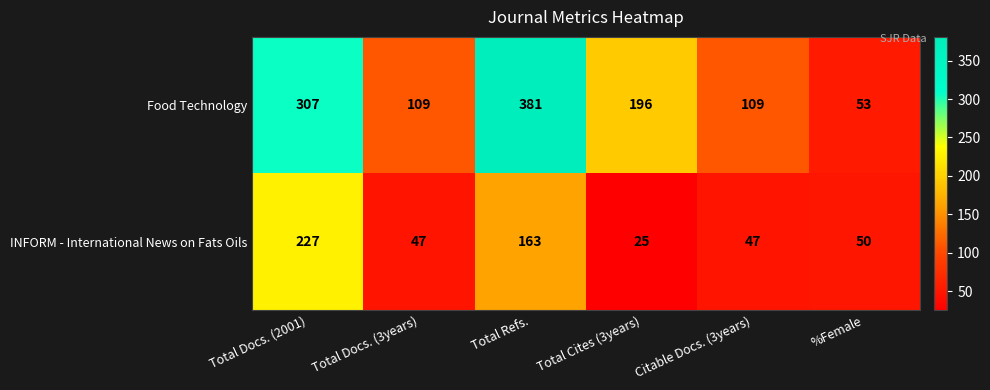

How many Food Technology values are between 109 and 307?

4